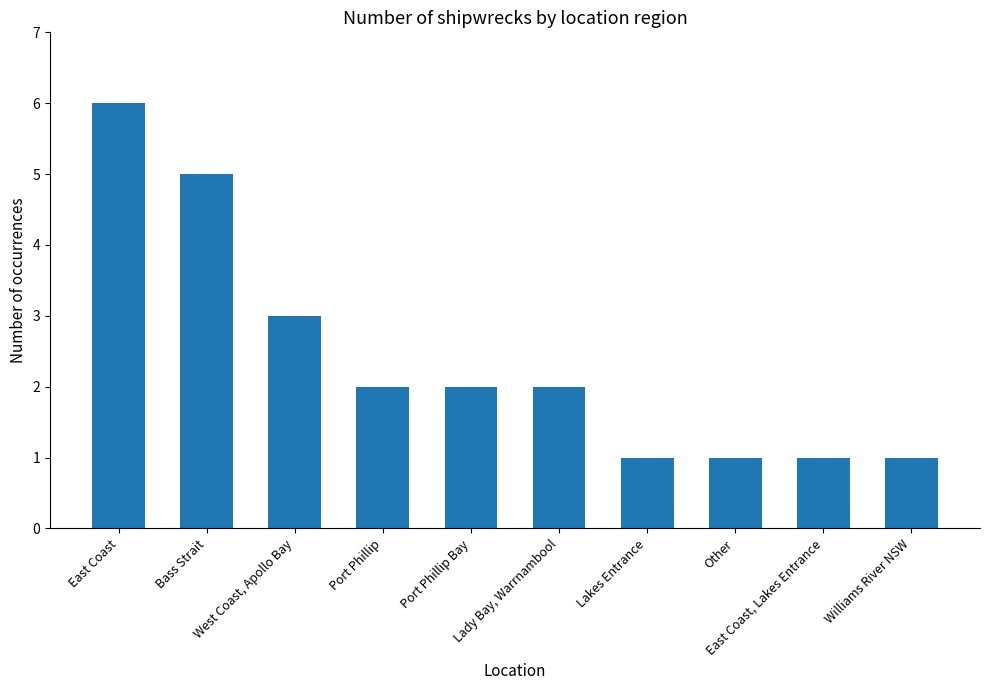

How many categories are shown in the chart?

10